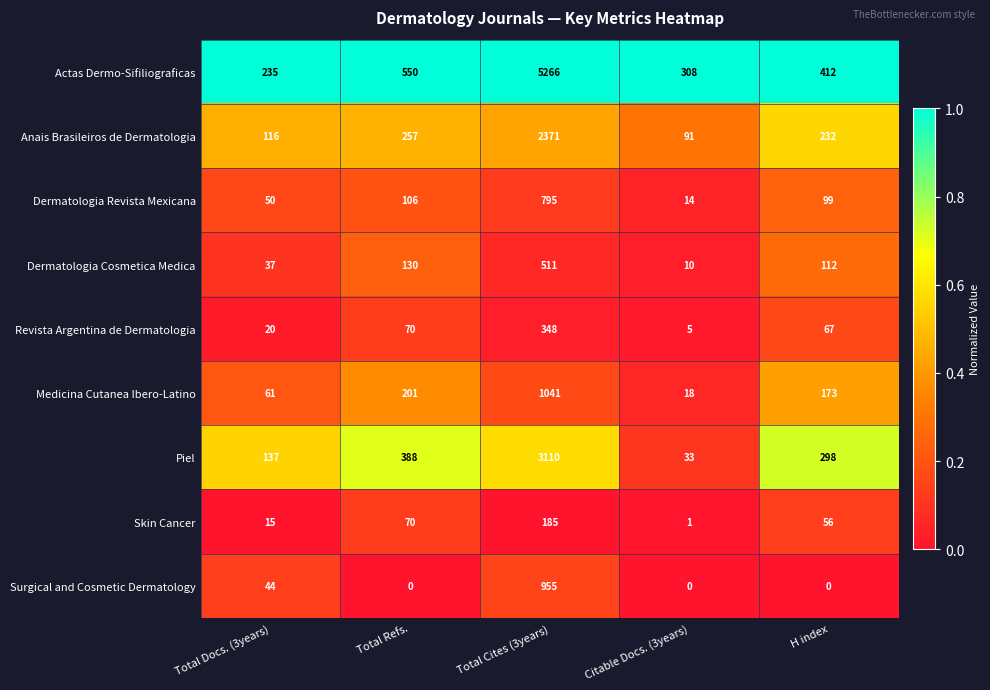

Which series changed the most between Total Refs. and H index?

Actas Dermo-Sifiliograficas